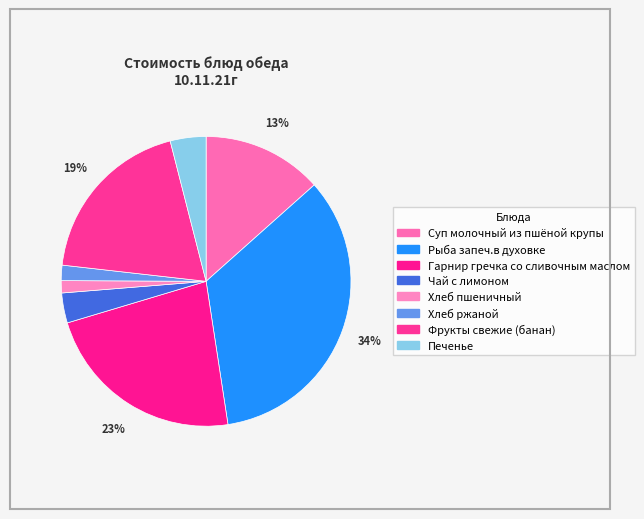

Rank the categories by value from lowest to highest.

Хлеб пшеничный, Хлеб ржаной, Чай с лимоном, Печенье, Суп молочный из пшёной крупы, Фрукты свежие (банан), Гарнир гречка со сливочным маслом, Рыба запеч.в духовке